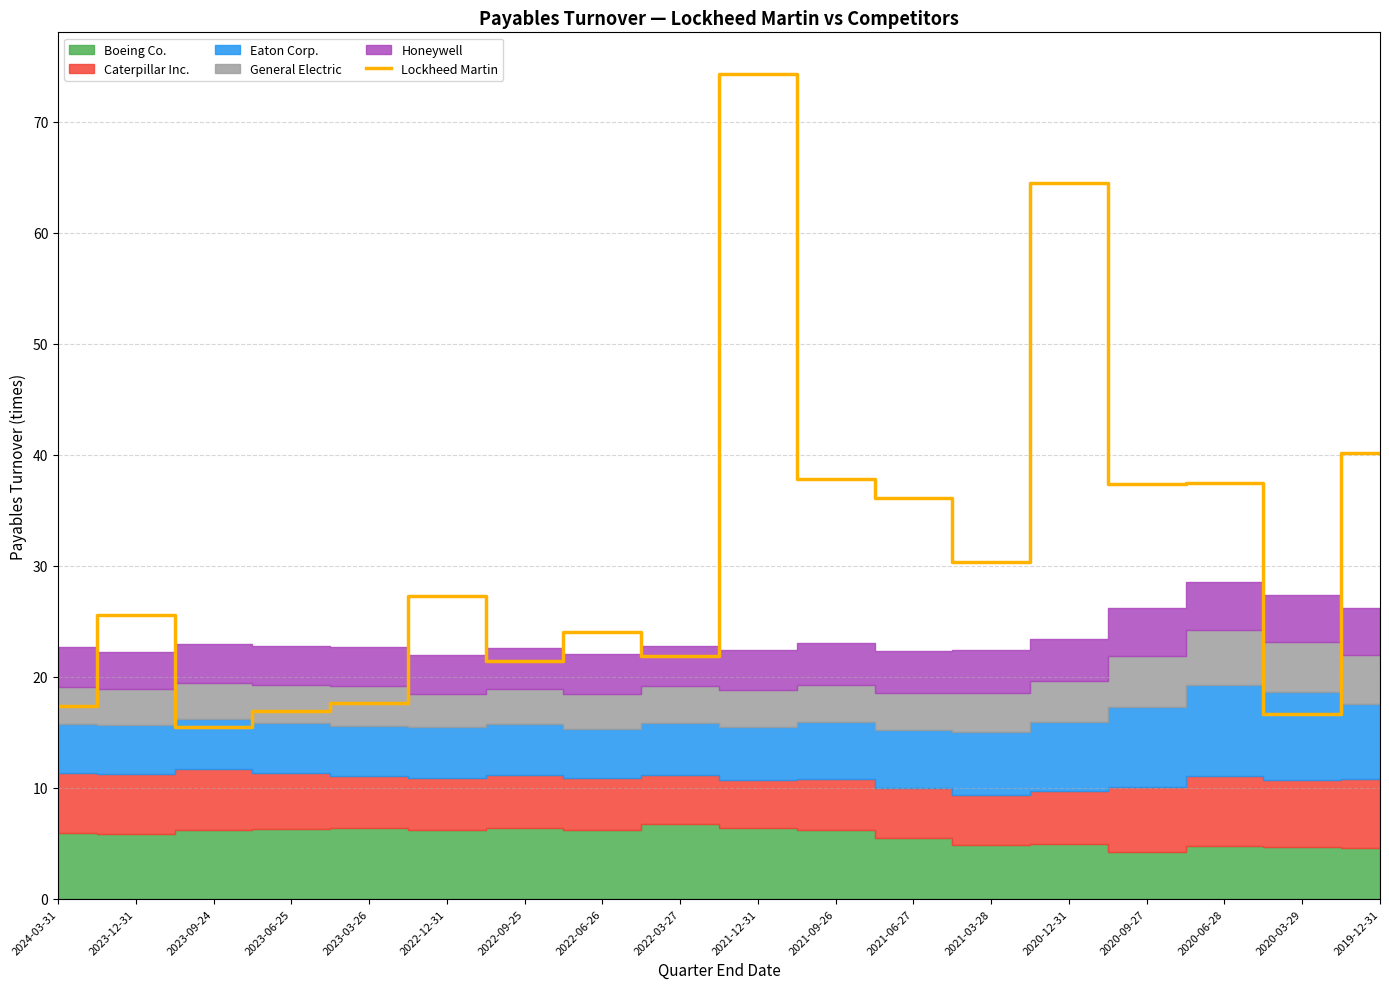

How many interior local valleys (lower than both neighbors) does the data have?

6